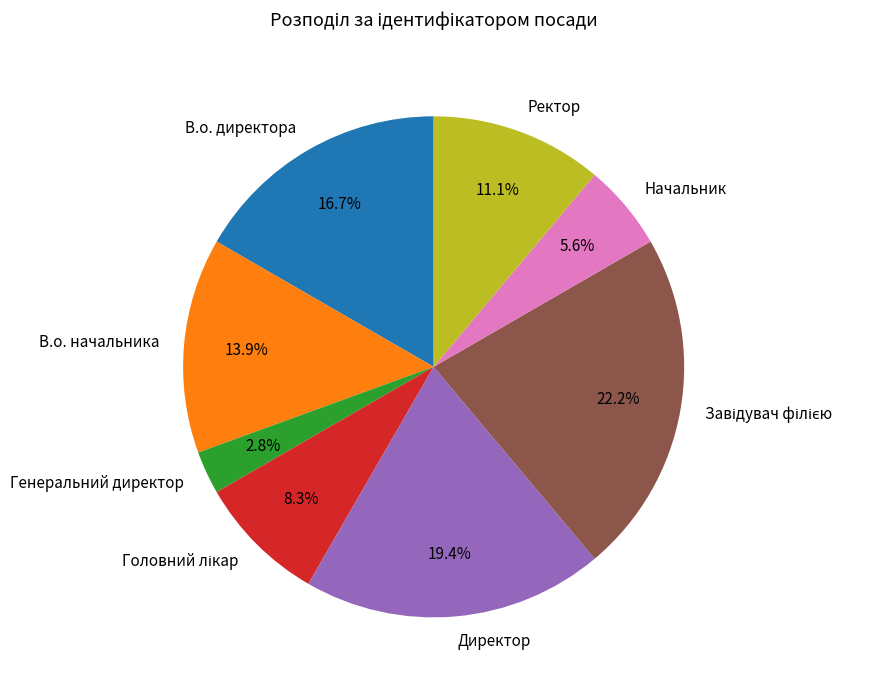

Is there a majority slice in this chart?

No